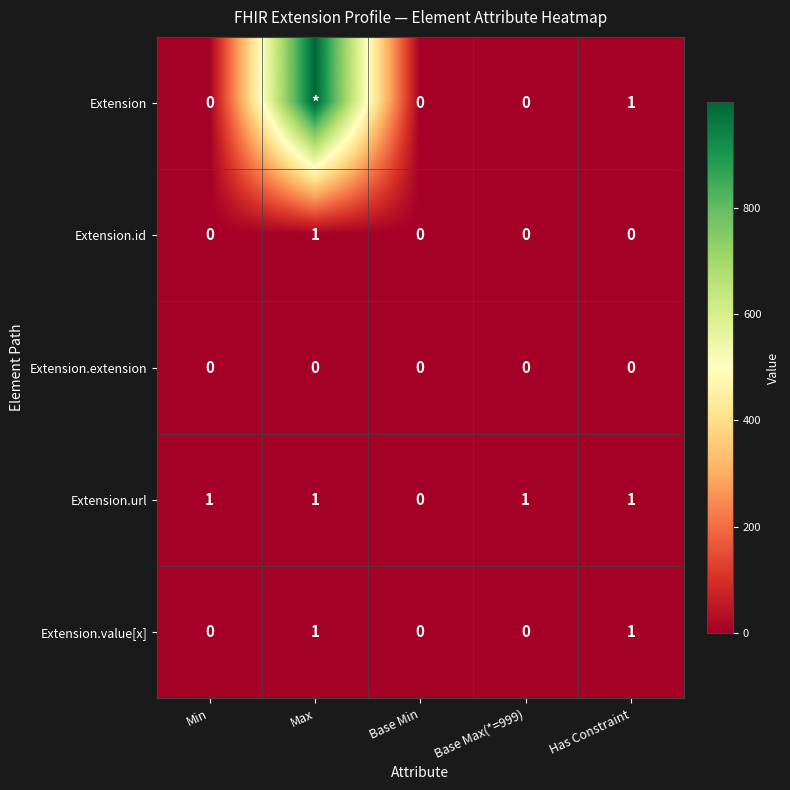

Count the Extension.value[x] values in the range 0 to 1.

5